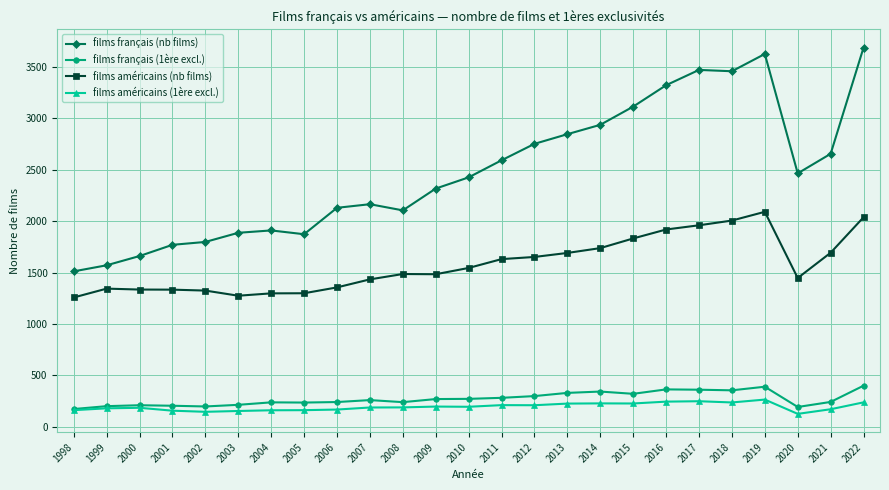

True or false: films américains (1ère excl.) and films américains (nb films) cross at least once.

False